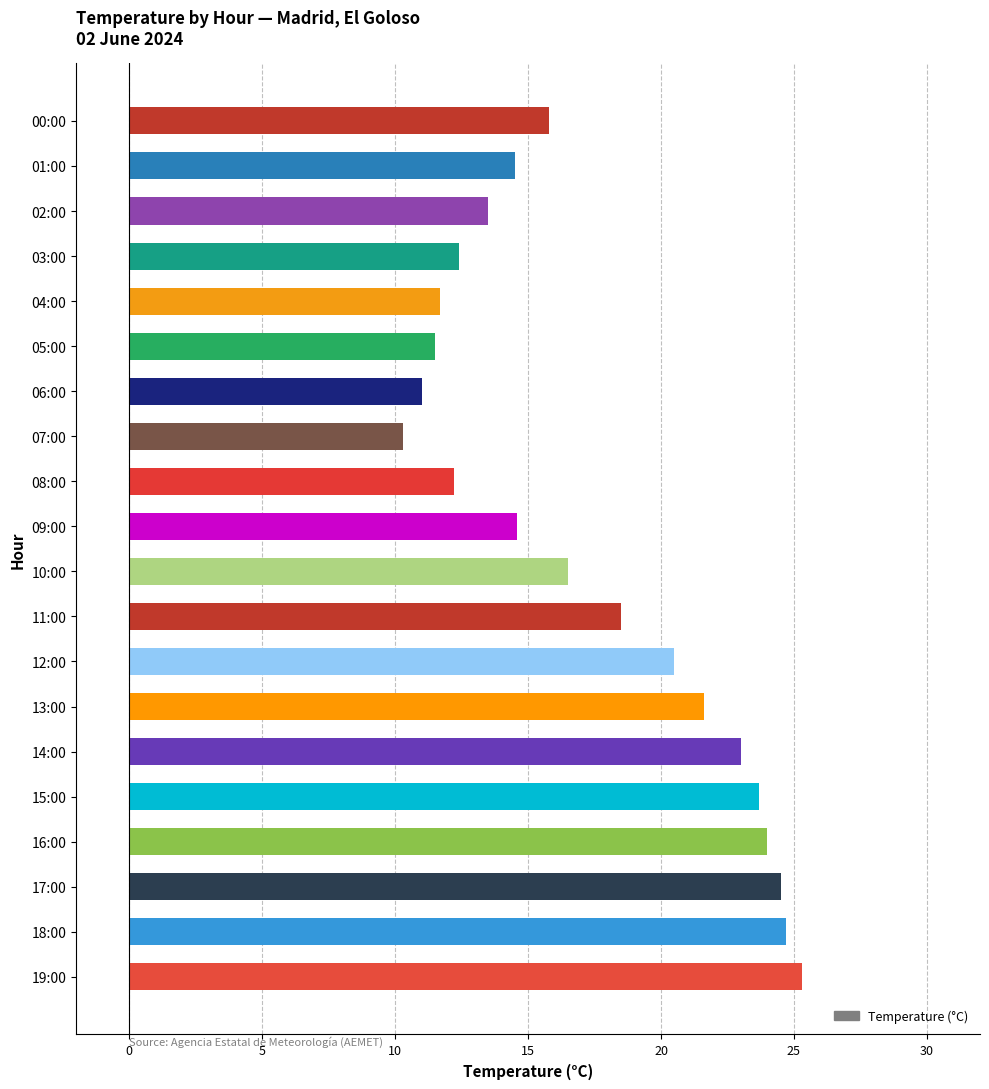

What is the difference between the maximum and second lowest values?

14.3